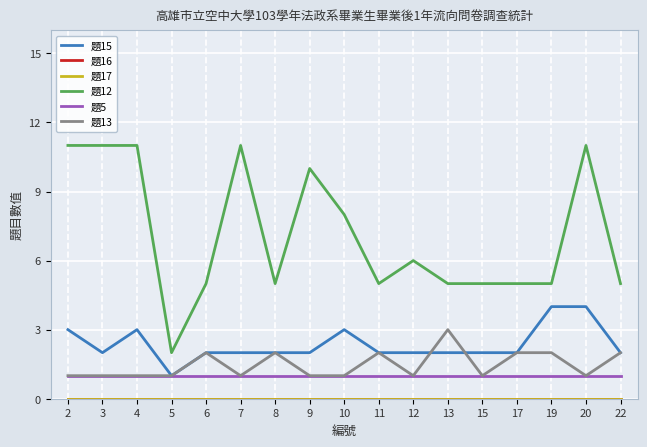

What is the spread (max minus min) of values at 8?

5